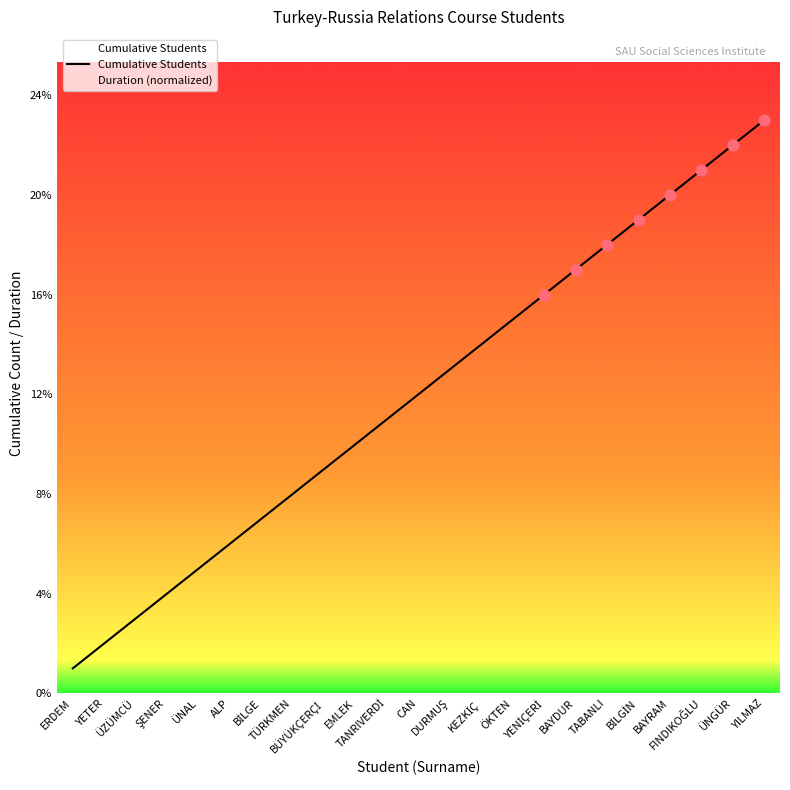

Approximately how many times larger is the value at ÜNAL compared to BÜYÜKÇERÇİ?

0.6